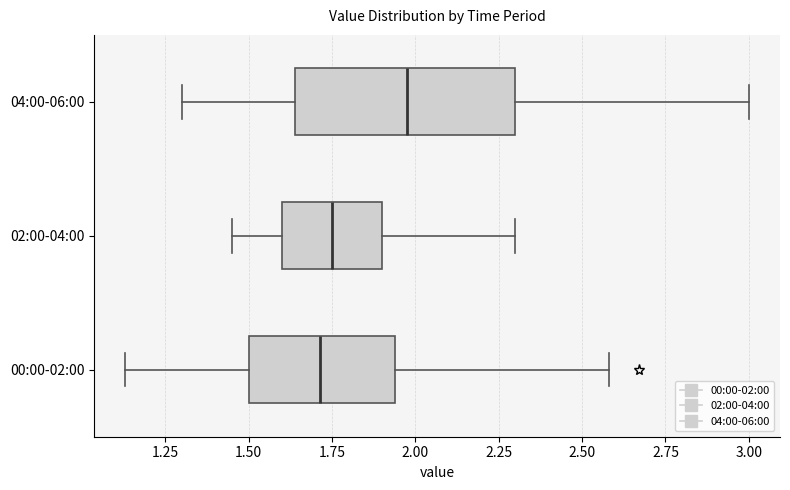

Where does the right whisker of the box for 02:00-04:00 end on the x-axis? The values are not printed on the chart, so give them approximately, as read against the axis.

2.30